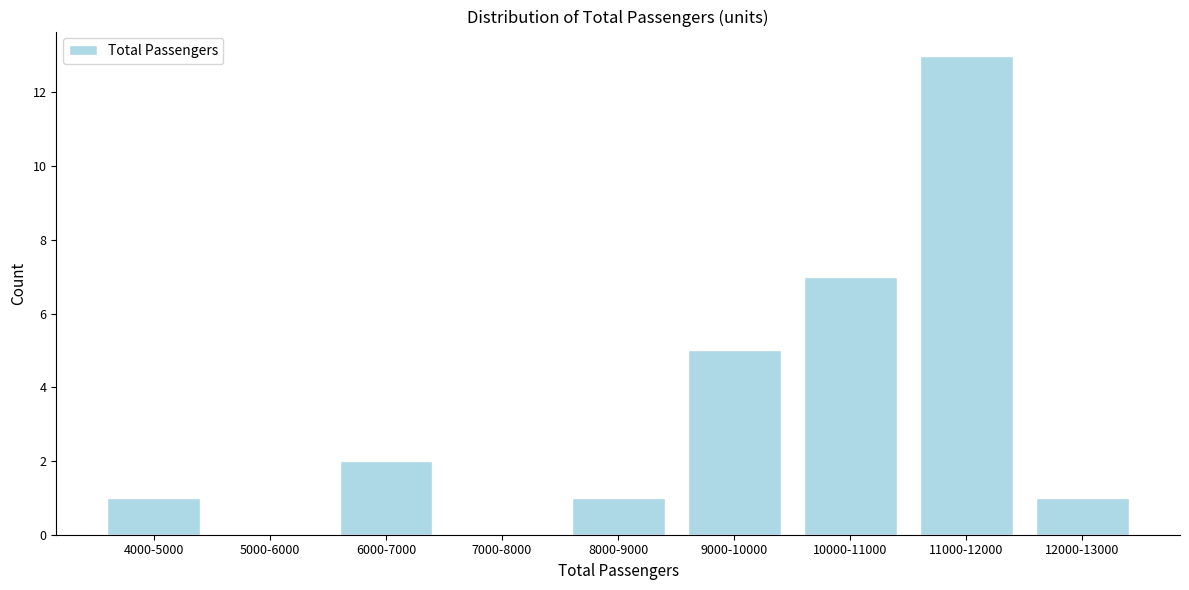

Reading right to left, list all the values displayed in this chart.

12000-13000=1	11000-12000=13	10000-11000=7	9000-10000=5	8000-9000=1	7000-8000=0	6000-7000=2	5000-6000=0	4000-5000=1